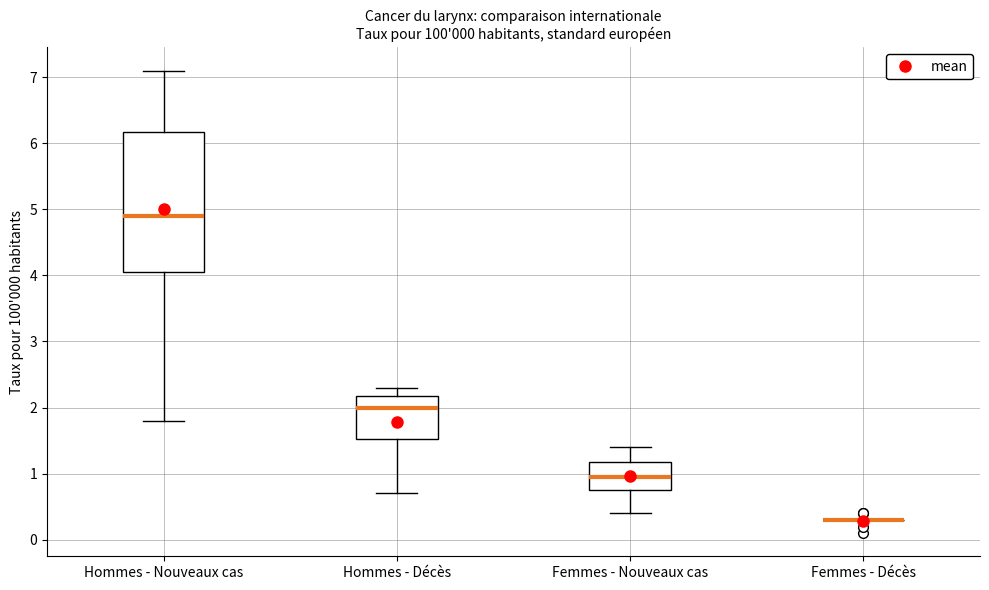

Reading left to right, read every box against the y-axis: the position of its median line, the range the box covers, and the ends of its whiskers. The values are not printed on the chart, so give them approximately, as read against the axis.

Hommes - Nouveaux cas: median 4.9, box 4.1 to 6.2, whiskers 1.8 to 7.1
Hommes - Décès: median 2.0, box 1.5 to 2.2, whiskers 0.7 to 2.3
Femmes - Nouveaux cas: median 1.0, box 0.8 to 1.2, whiskers 0.4 to 1.4
Femmes - Décès: box collapsed to a line at 0.3, whiskers 0.3 to 0.3